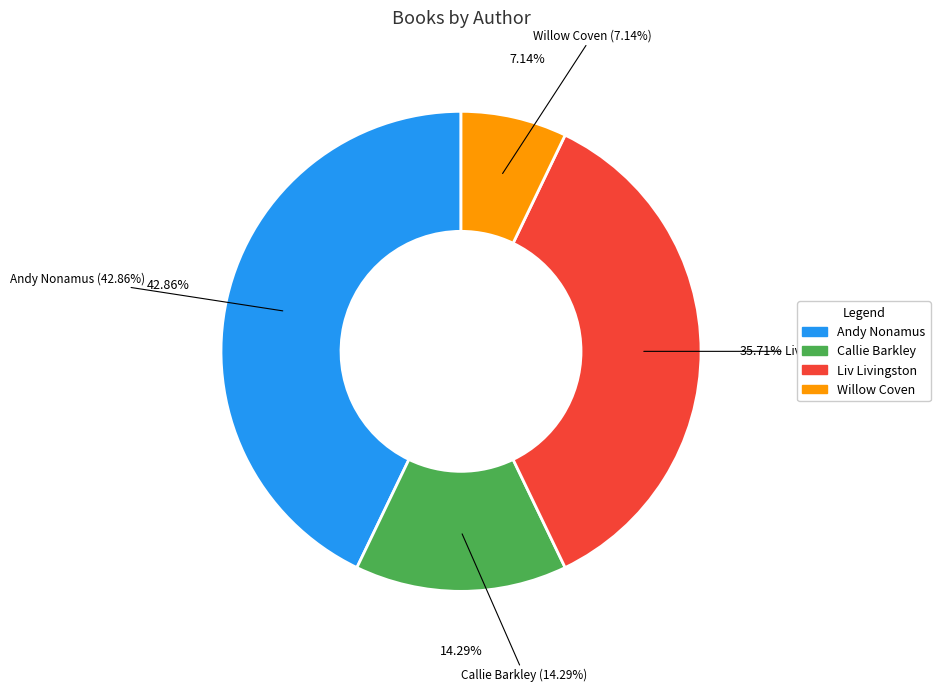

How many segments does this pie chart have?

4